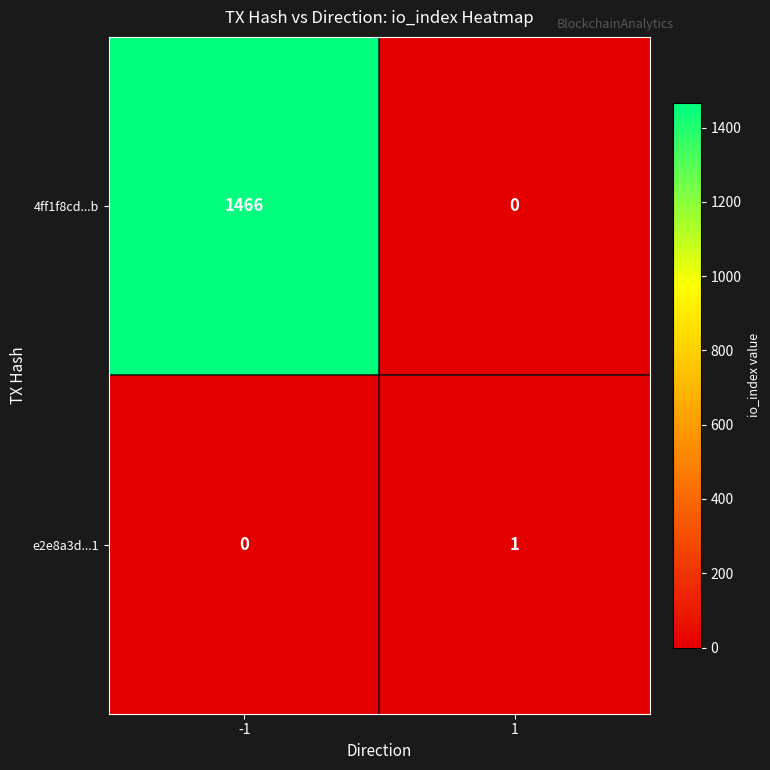

What is the difference between the maximum and minimum values in the 4ff1f8cd...b series?

1466